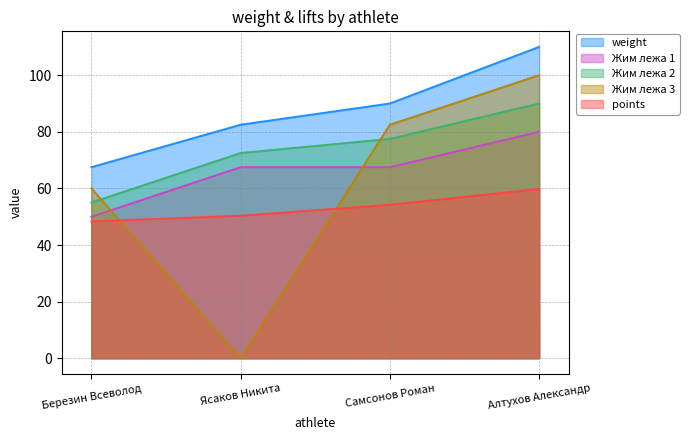

What is the difference between the highest and lowest values at Ясаков Никита?

82.5